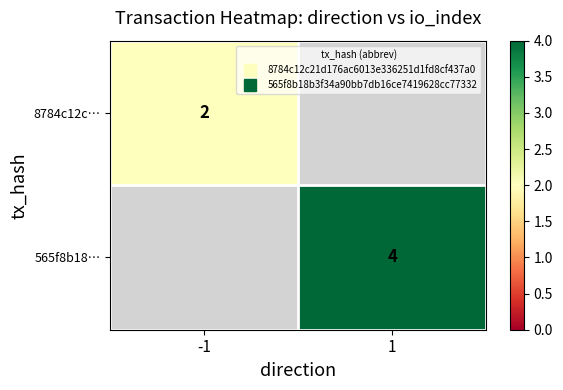

At how many categories does at least one series exceed 3?

1